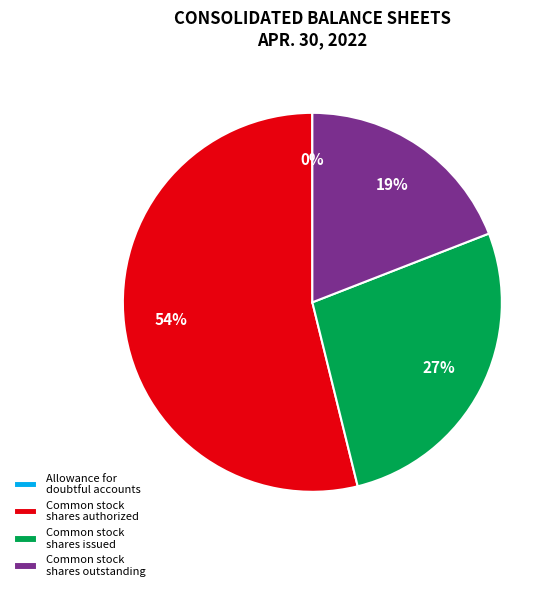

What is the ratio of the value at Common stock shares authorized to the value at Common stock shares issued?

2.0